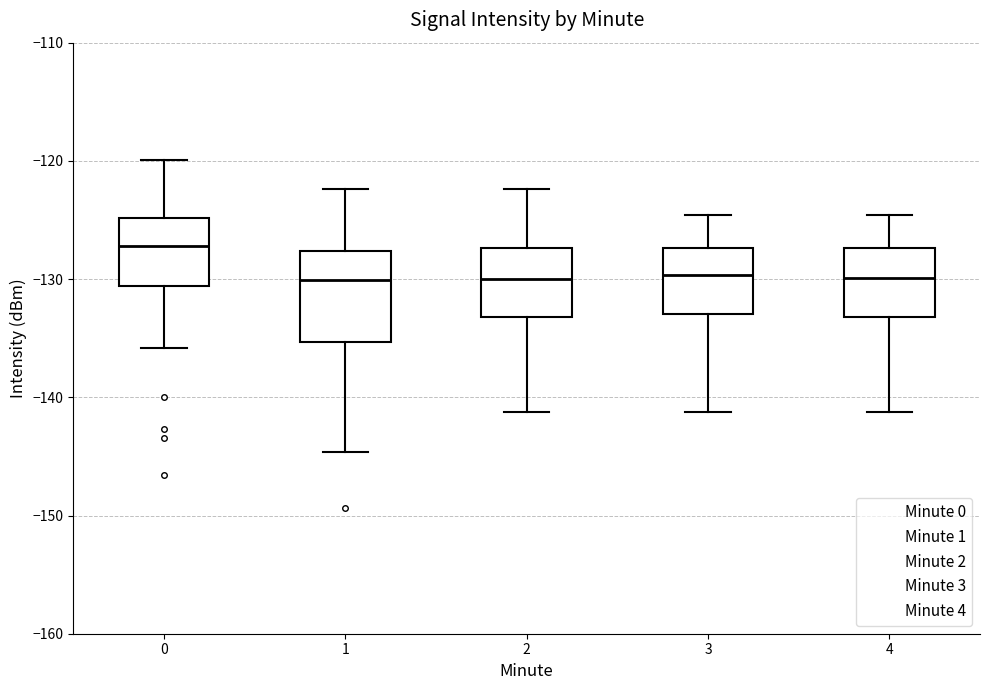

Reading left to right, read every box against the y-axis: the position of its median line, the range the box covers, and the ends of its whiskers. The values are not printed on the chart, so give them approximately, as read against the axis.

0: median -127, box -131 to -125, whiskers -136 to -120
1: median -130, box -135 to -128, whiskers -145 to -122
2: median -130, box -133 to -127, whiskers -141 to -122
3: median -130, box -133 to -127, whiskers -141 to -125
4: median -130, box -133 to -127, whiskers -141 to -125